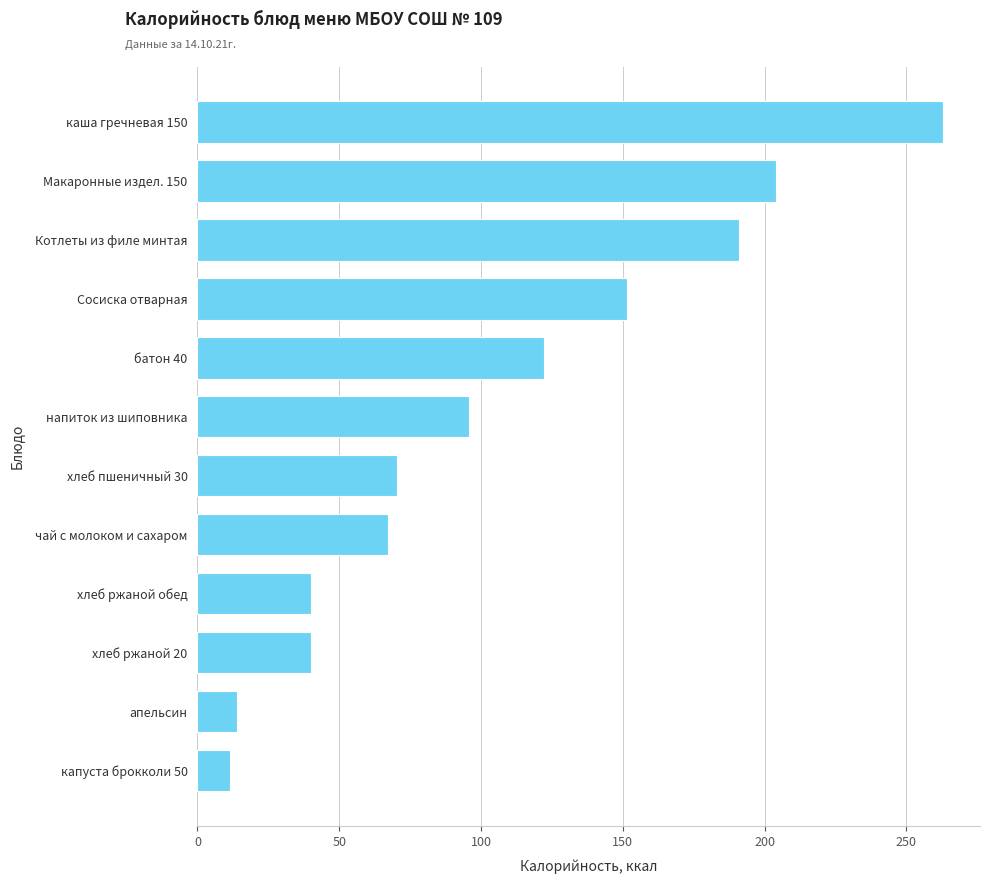

What is the difference between the maximum and minimum values?

251.3